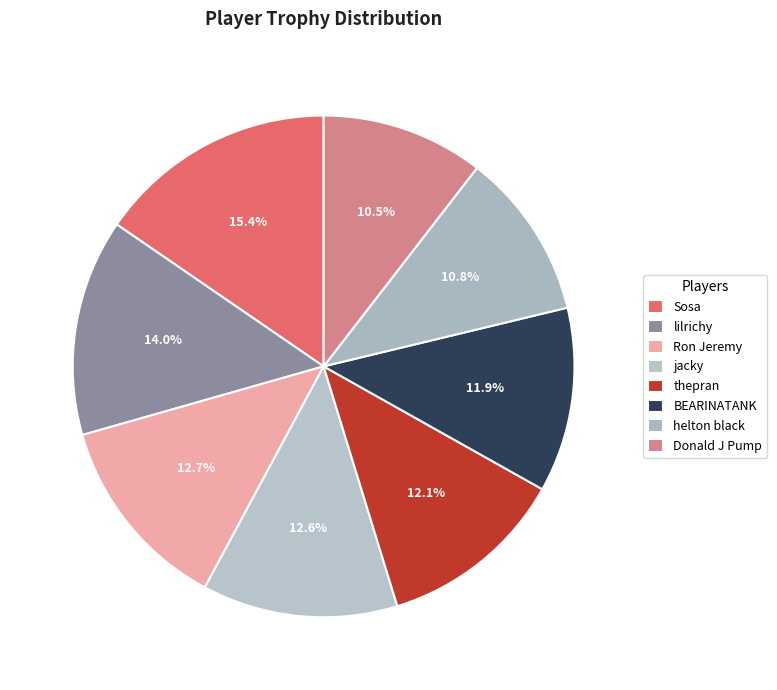

Count the number of slices in the pie.

8